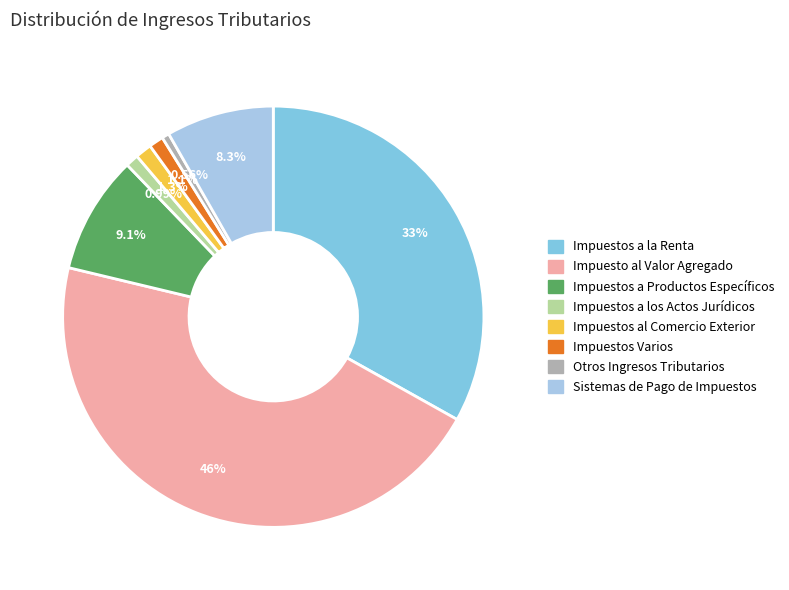

Which slice is the largest?

Impuesto al Valor Agregado